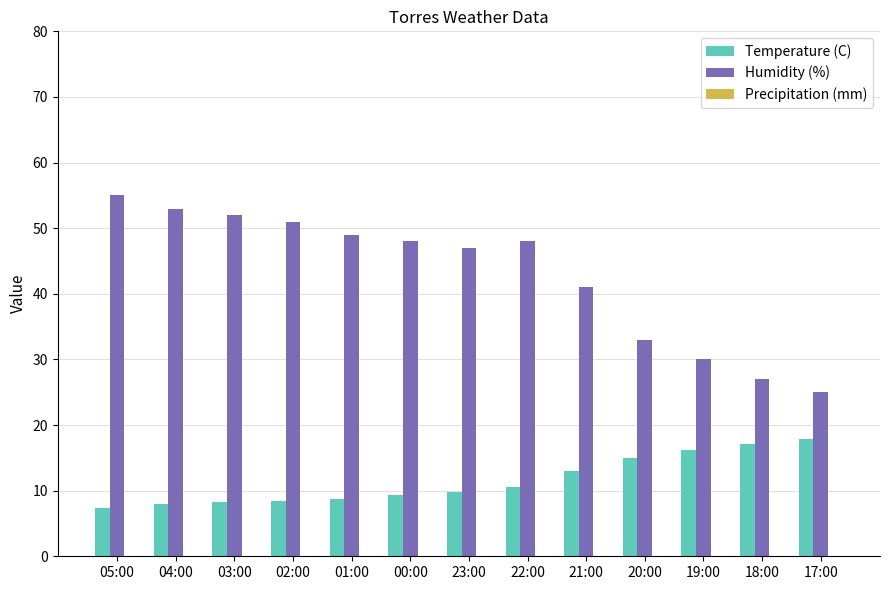

Which series has the largest total across all categories?

Humidity (%)